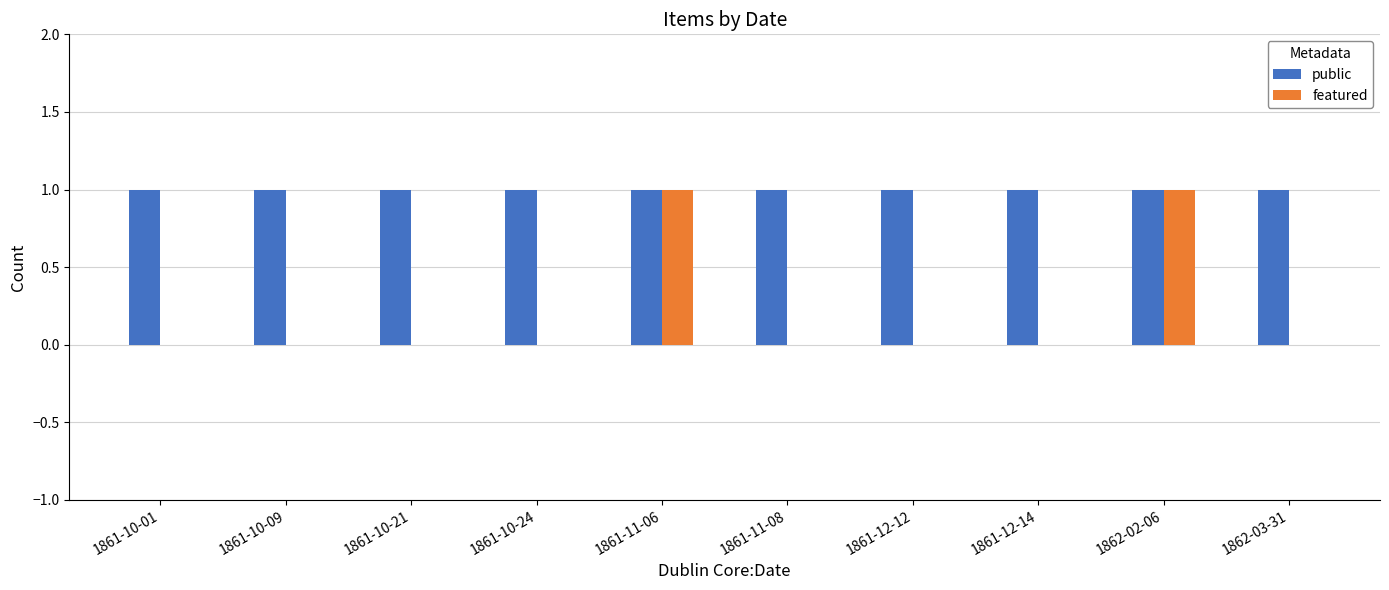

The value of public at 1861-10-24 is 2. True or false?

False